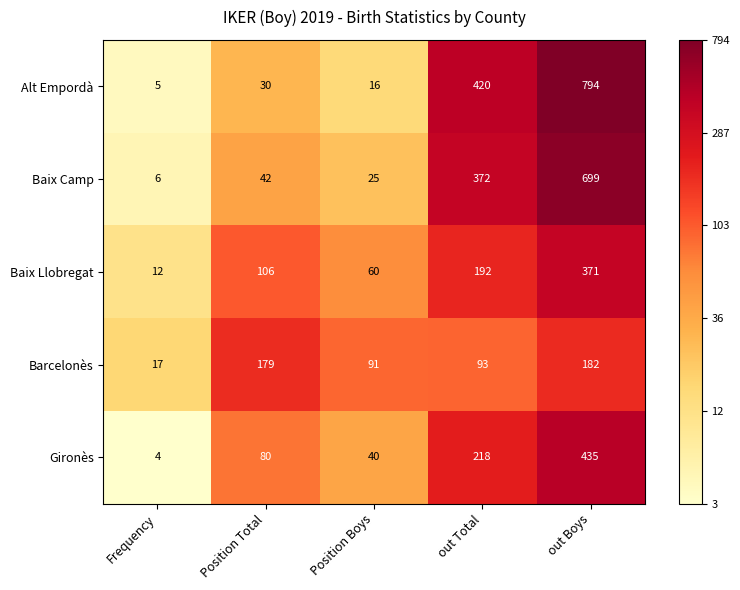

At which category does the chart reach its minimum across all series?

Frequency